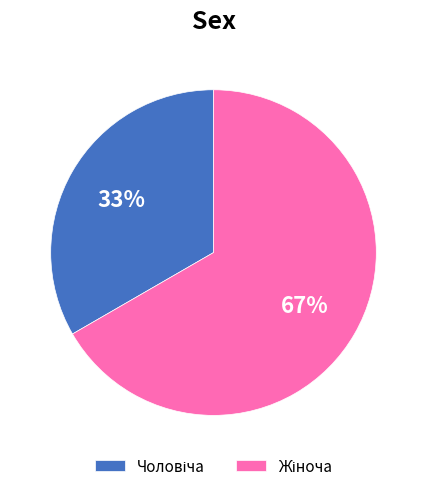

What is the ratio of the value at Жіноча to the value at Чоловіча?

2.0